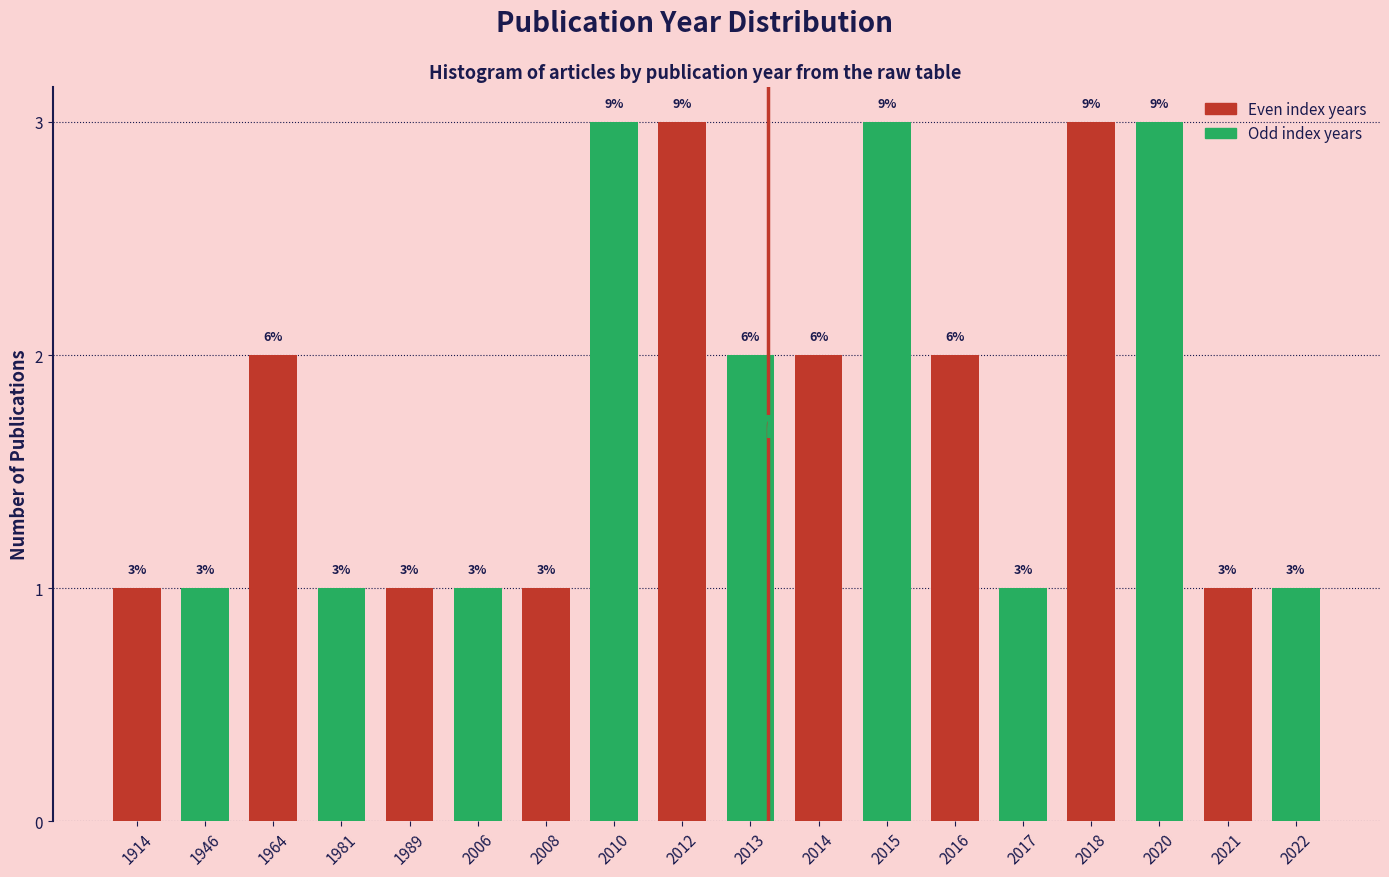

Reading left to right, what are all the values shown in this chart?

1914=1	1946=1	1964=2	1981=1	1989=1	2006=1	2008=1	2010=3	2012=3	2013=2	2014=2	2015=3	2016=2	2017=1	2018=3	2020=3	2021=1	2022=1